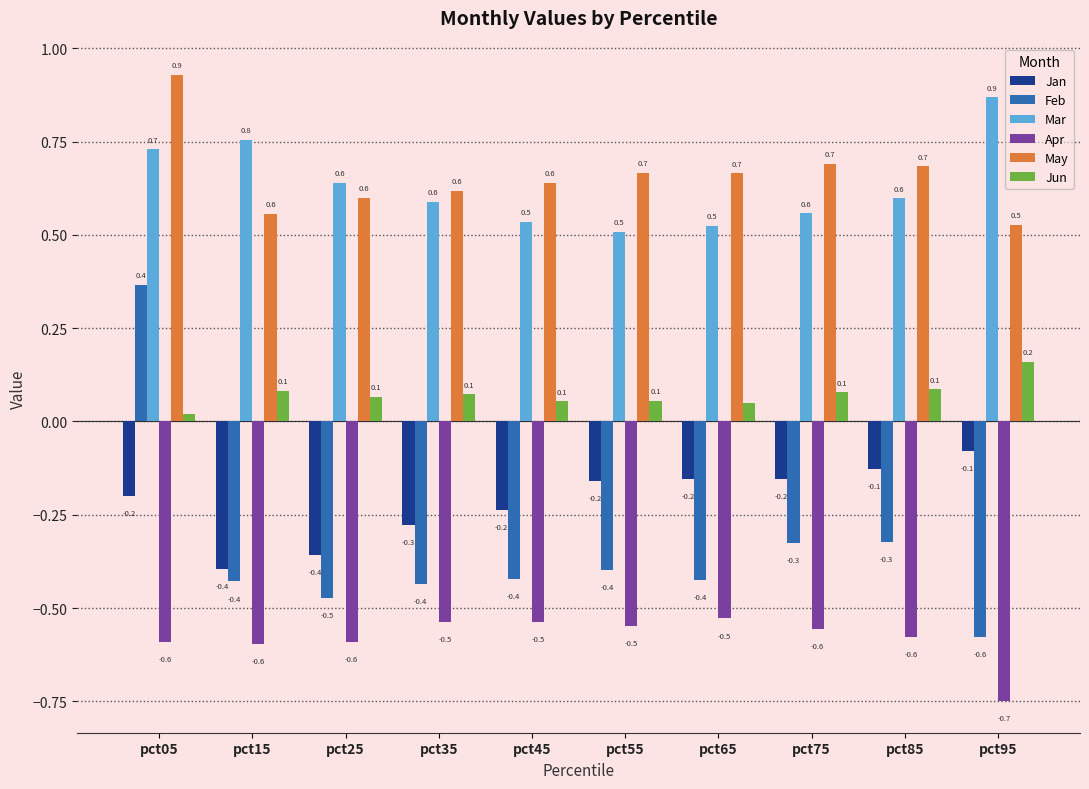

What is the value of the Feb bar at the 1st from the left?

0.4